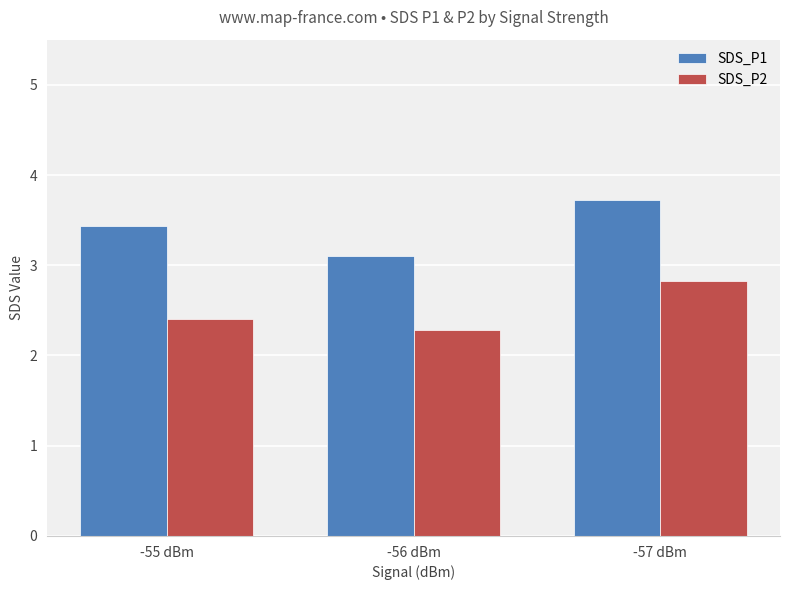

Rank the categories by SDS_P1 value from highest to lowest.

-57 dBm, -55 dBm, -56 dBm